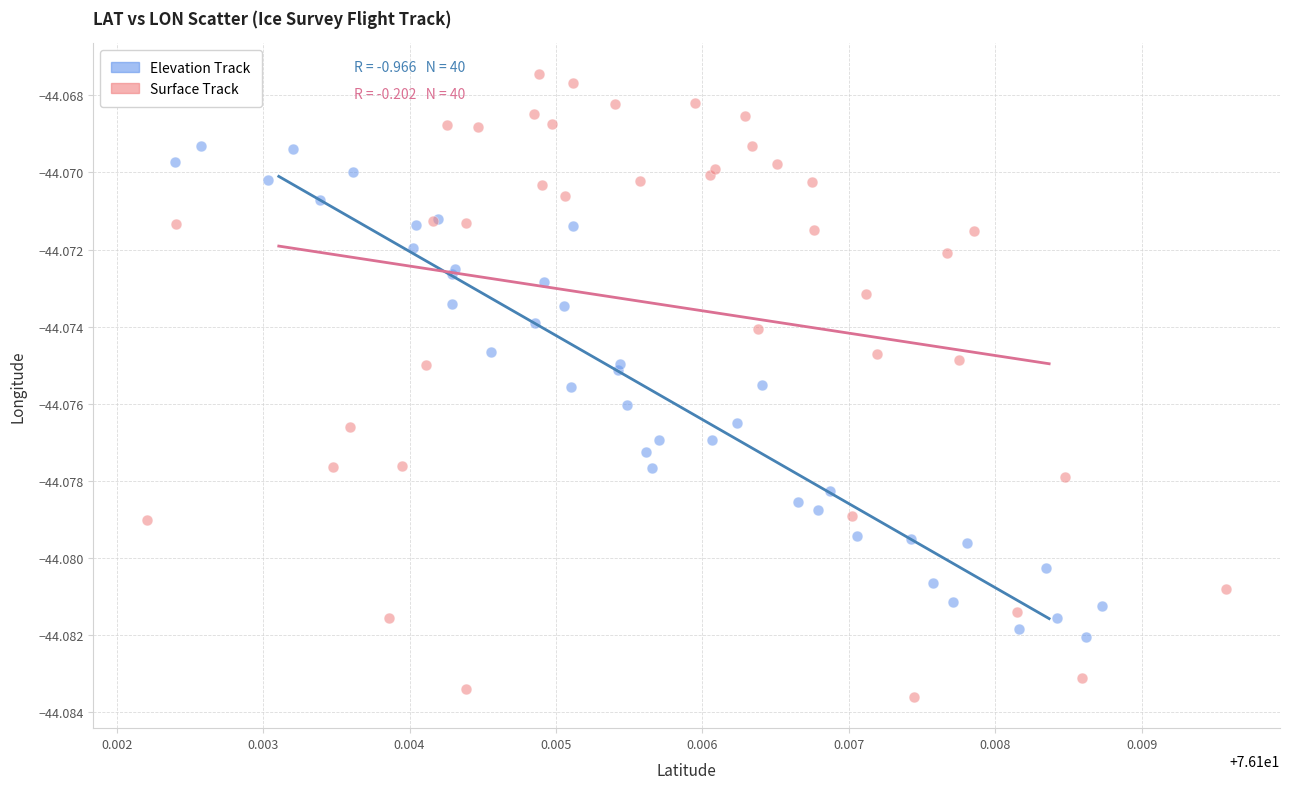

Which series contains the highest Y value?

Surface Track